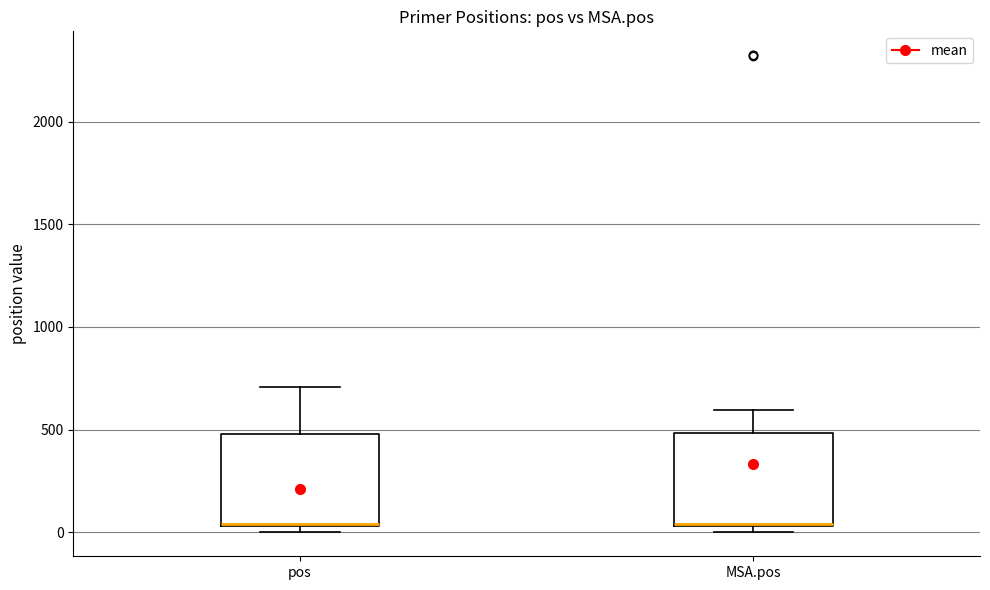

Reading left to right, read every box against the y-axis: the position of its median line, the range the box covers, and the ends of its whiskers. The values are not printed on the chart, so give them approximately, as read against the axis.

pos: median 50 (drawn on the box's lower edge), box 50 to 500, whiskers 0 to 700
MSA.pos: median 50 (drawn on the box's lower edge), box 50 to 500, whiskers 0 to 600